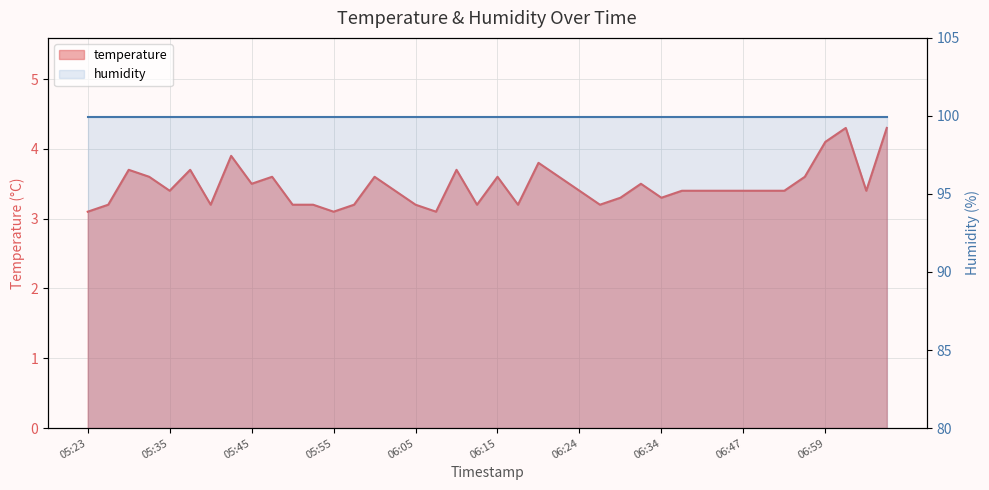

What position from the right is 06:24?

16